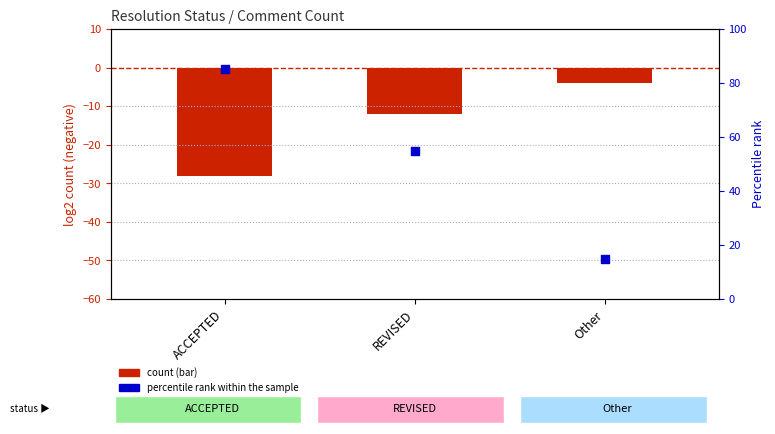

Which series contains the highest Y value?

percentile rank within the sample